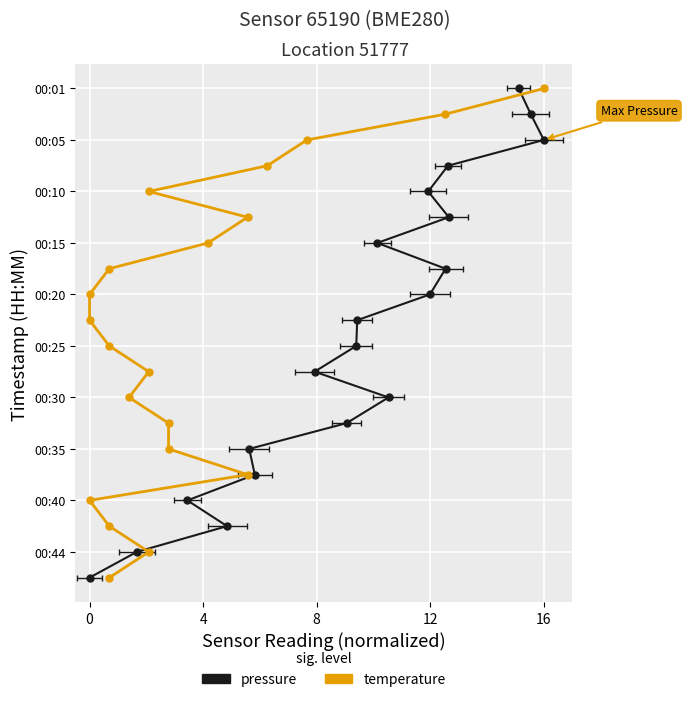

What is the sum of all pressure values?

190